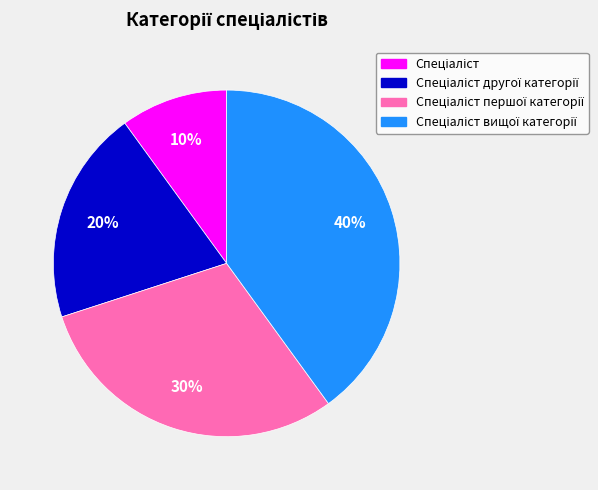

To the nearest percent, what is the difference between the largest and smallest slice percentages?

30%